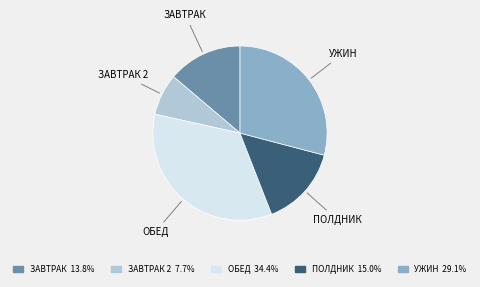

Is there any slice that represents more than half of the pie?

No